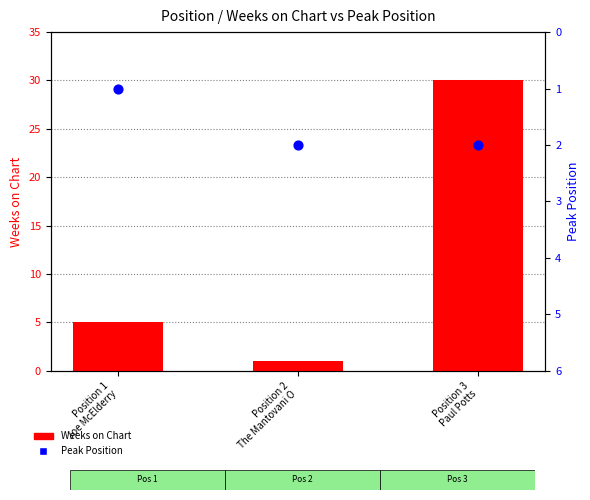

What are all the series names shown in the legend?

Weeks on Chart, Peak Position